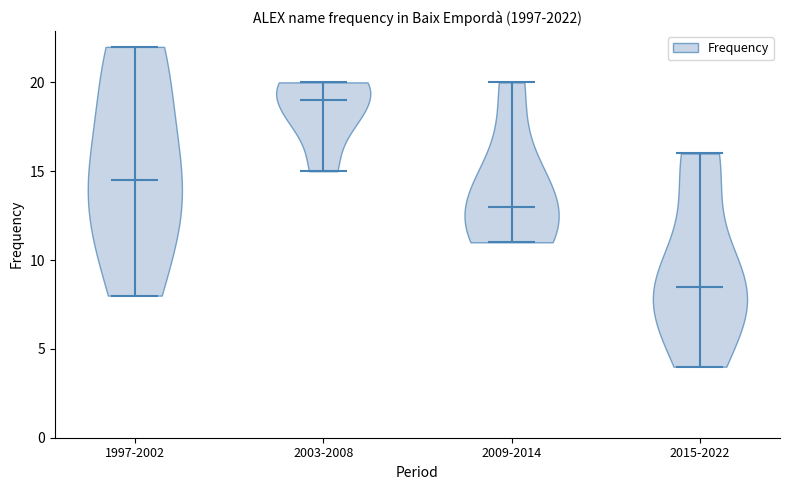

Which violin has the lowest median line?

2015-2022